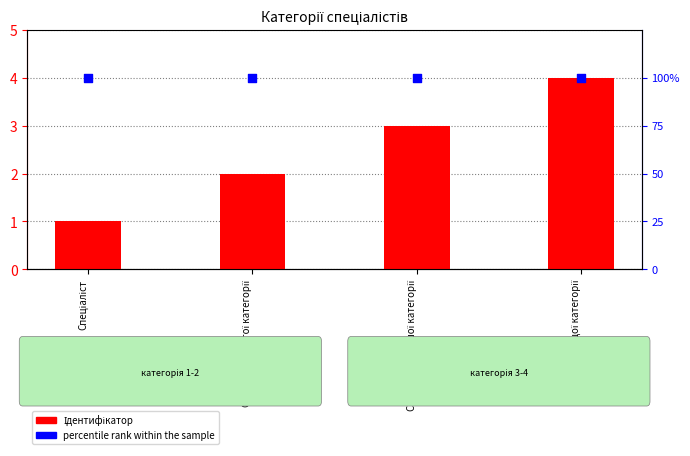

At how many categories does at least one series exceed 97?

4